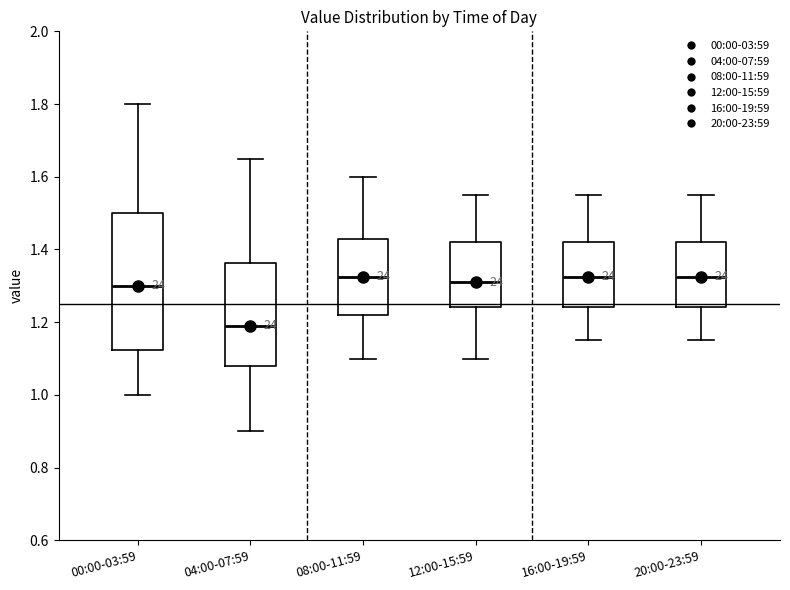

Reading left to right, read every box against the y-axis: the position of its median line, the range the box covers, and the ends of its whiskers. The values are not printed on the chart, so give them approximately, as read against the axis.

00:00-03:59: median 1.30, box 1.12 to 1.50, whiskers 1.00 to 1.80
04:00-07:59: median 1.20, box 1.08 to 1.36, whiskers 0.90 to 1.66
08:00-11:59: median 1.32, box 1.22 to 1.42, whiskers 1.10 to 1.60
12:00-15:59: median 1.32, box 1.24 to 1.42, whiskers 1.10 to 1.56
16:00-19:59: median 1.32, box 1.24 to 1.42, whiskers 1.16 to 1.56
20:00-23:59: median 1.32, box 1.24 to 1.42, whiskers 1.16 to 1.56